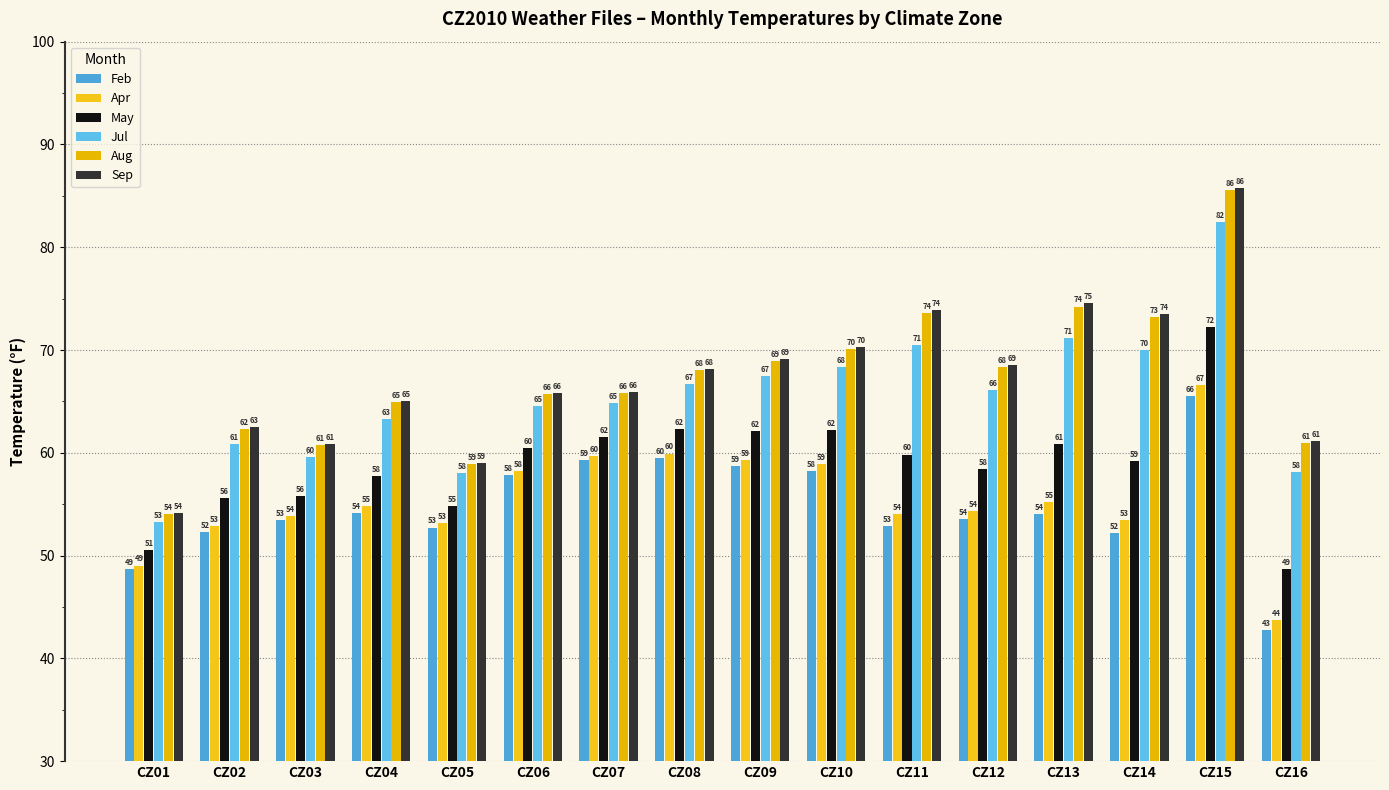

Is it true that Jul equals 71.1 at CZ13?

True